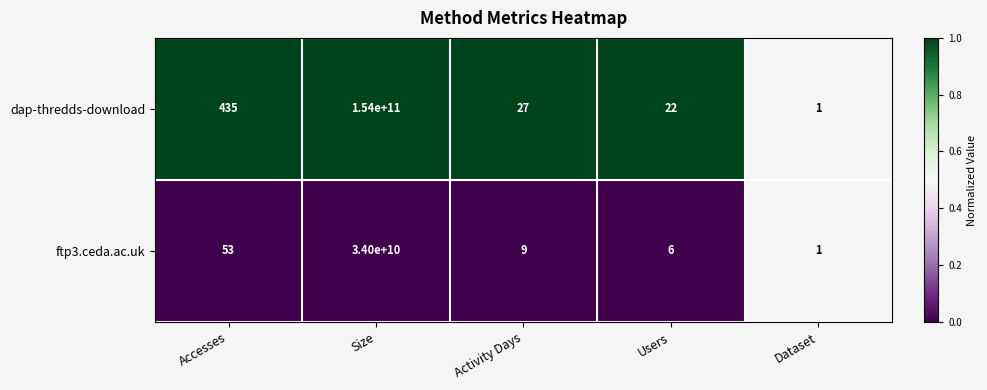

Which category has the lowest value in the ftp3.ceda.ac.uk series?

Dataset